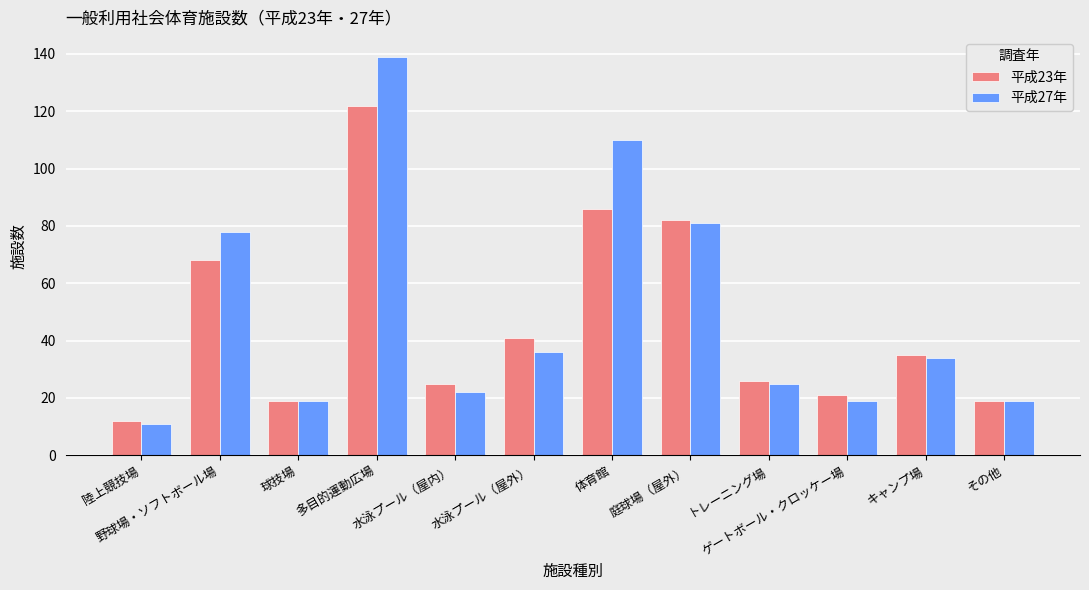

What is the difference between the 平成27年 values at 陸上競技場 and ゲートボール・クロッケー場?

8